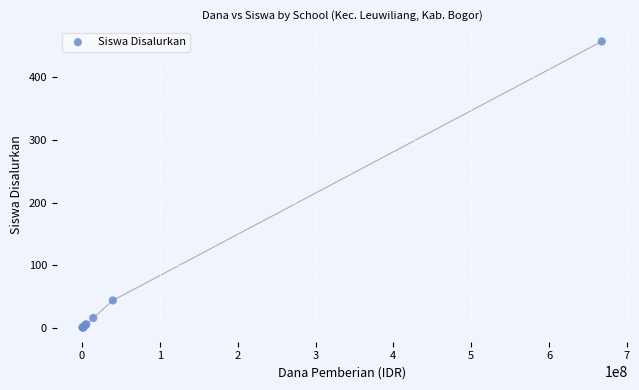

What Y value in the scatter plot is closest to 229?

44